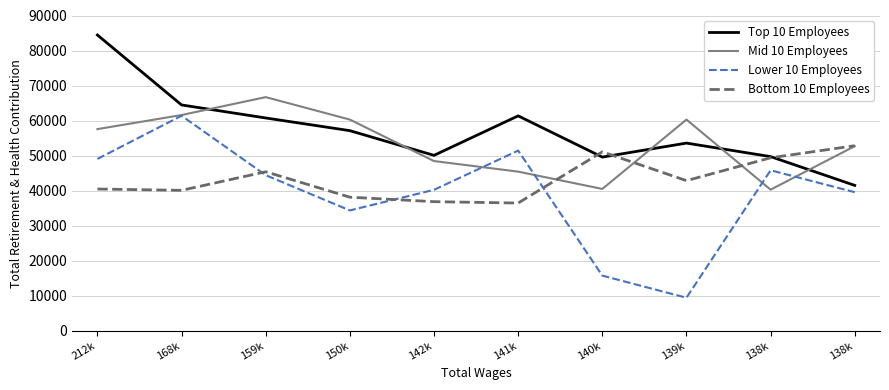

Reading left to right, transcribe all the data shown in this chart.

Top 10 Employees: 212k=84431	168k=64458	159k=60740	150k=57118	142k=50066	141k=61342	140k=49566	139k=53566	138k=49707	138k=41487
Mid 10 Employees: 212k=57555	168k=61581	159k=66694	150k=60279	142k=48435	141k=45417	140k=40478	139k=60279	138k=40271	138k=52691
Lower 10 Employees: 212k=49046	168k=61371	159k=44405	150k=34344	142k=40224	141k=51428	140k=15720	139k=9409	138k=45807	138k=39543
Bottom 10 Employees: 212k=40454	168k=40076	159k=45377	150k=38119	142k=36842	141k=36450	140k=51074	139k=42845	138k=49366	138k=52817